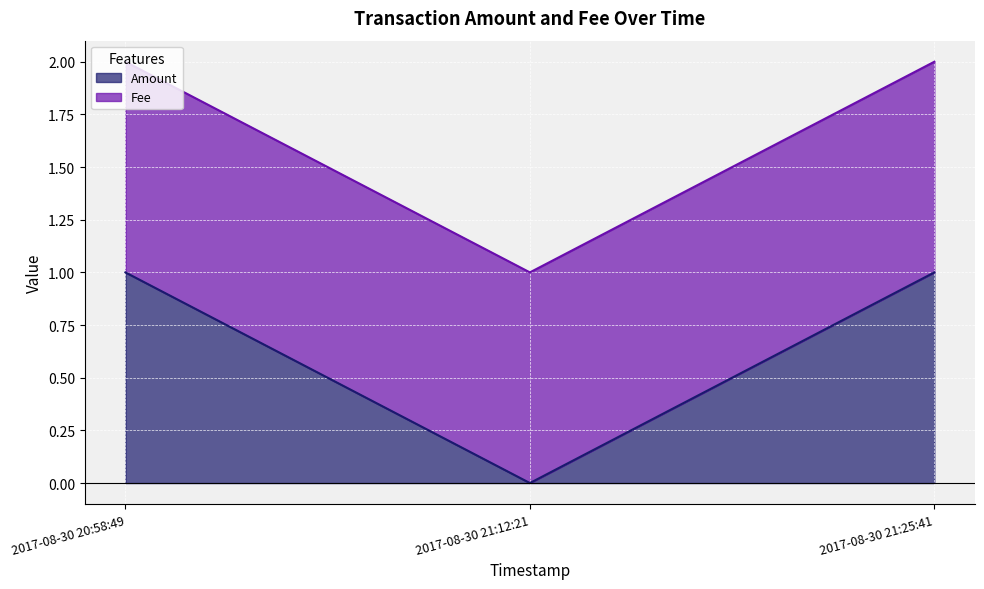

What is the ratio of the value at 2017-08-30 20:58:49 to the value at 2017-08-30 21:25:41?

1.0